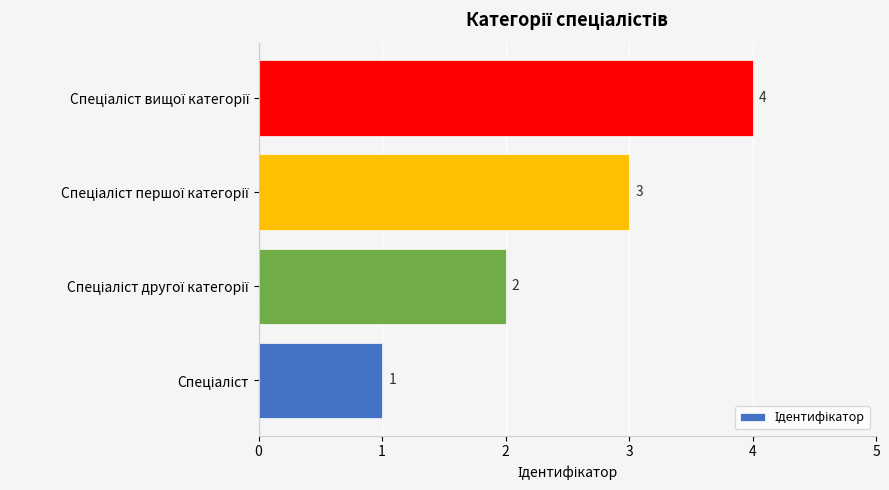

What is the difference between the second highest and minimum values?

2